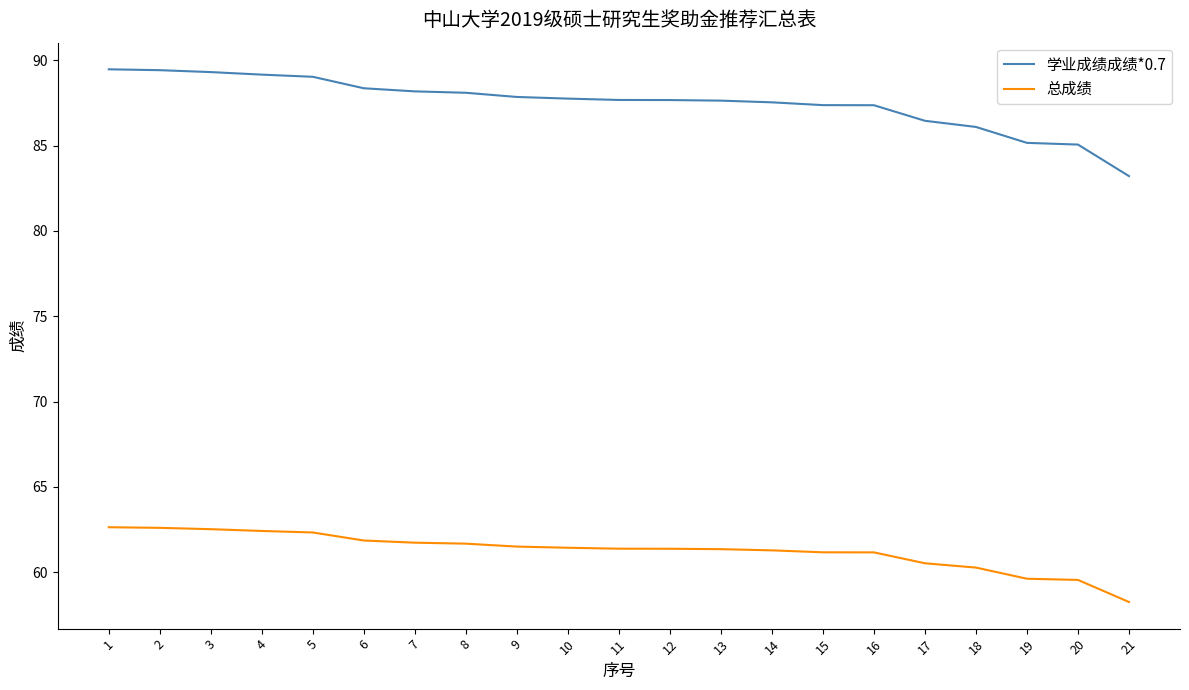

True or false: 学业成绩成绩*0.7 and 总成绩 intersect in this chart.

False